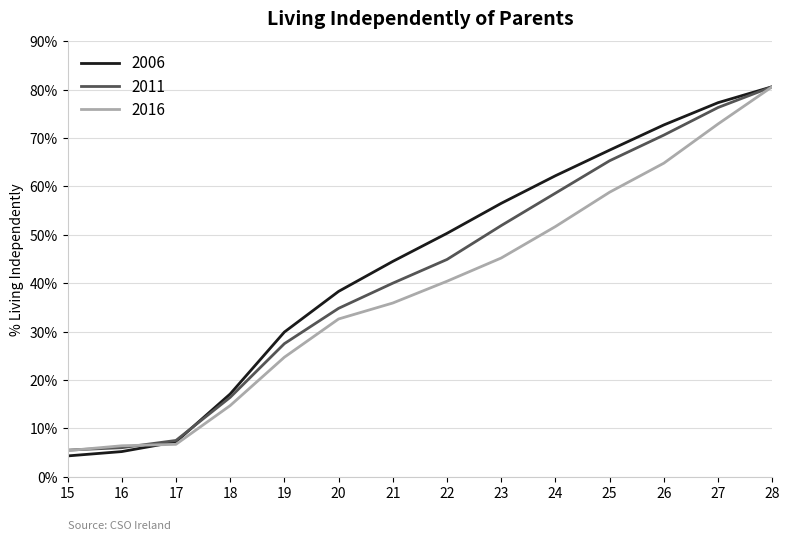

What is the total value across all series at 28?

241.8